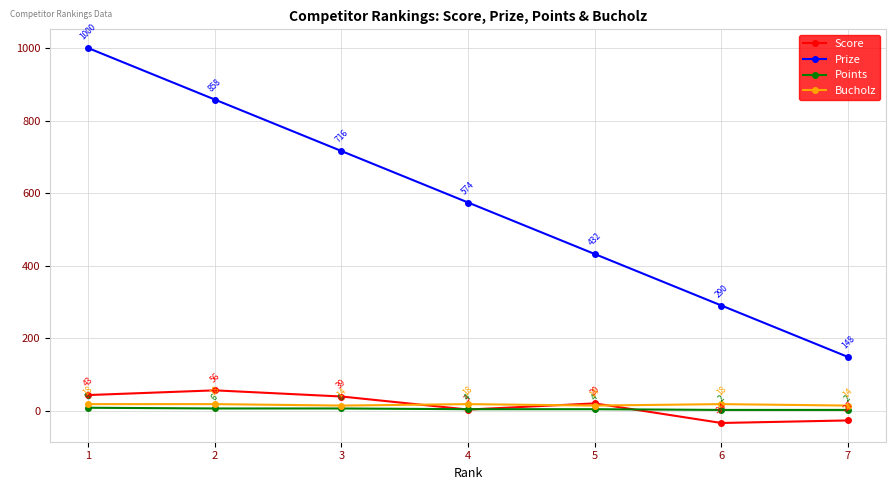

Which series has the largest total across all categories?

Prize